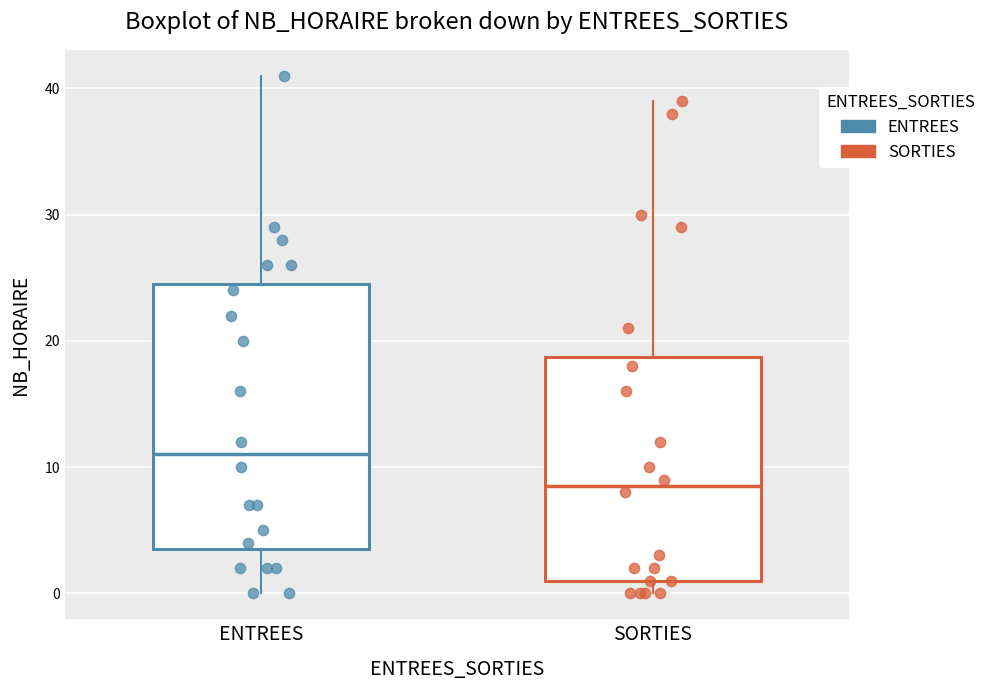

Reading left to right, transcribe this box plot: for each box, give where its median line is, the range the box spans, and where its two whiskers end, as read against the y-axis. The values are not printed on the chart, so give them approximately, as read against the axis.

ENTREES: median 11, box 4 to 25, whiskers 0 to 41
SORTIES: median 9, box 1 to 19, whiskers 0 to 39